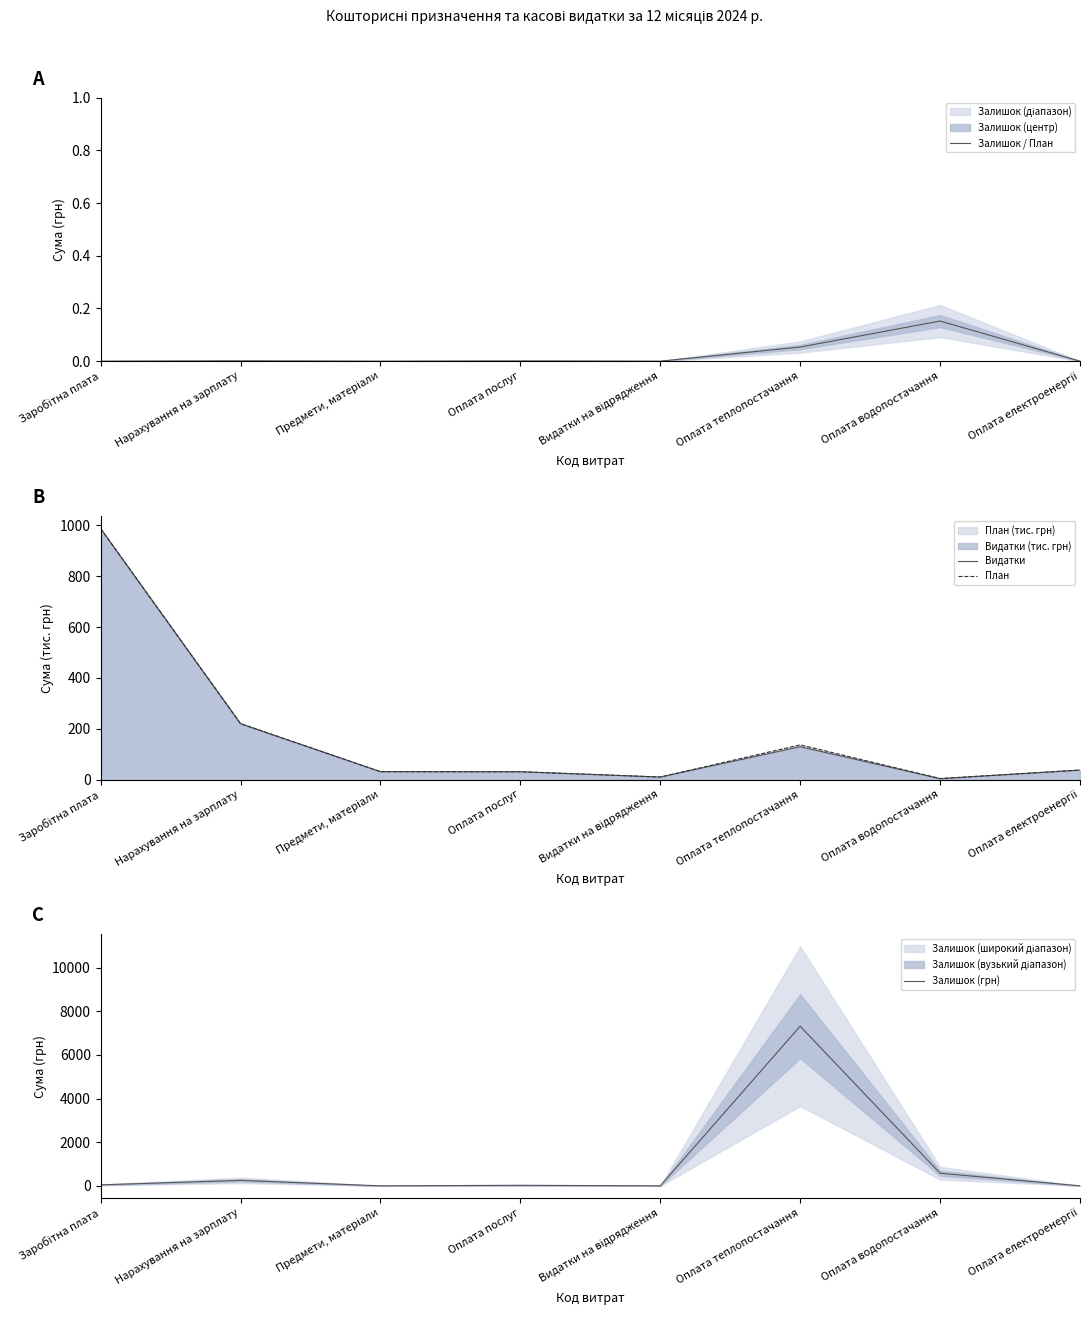

What is the difference between the maximum and minimum values in the План series?

983.7